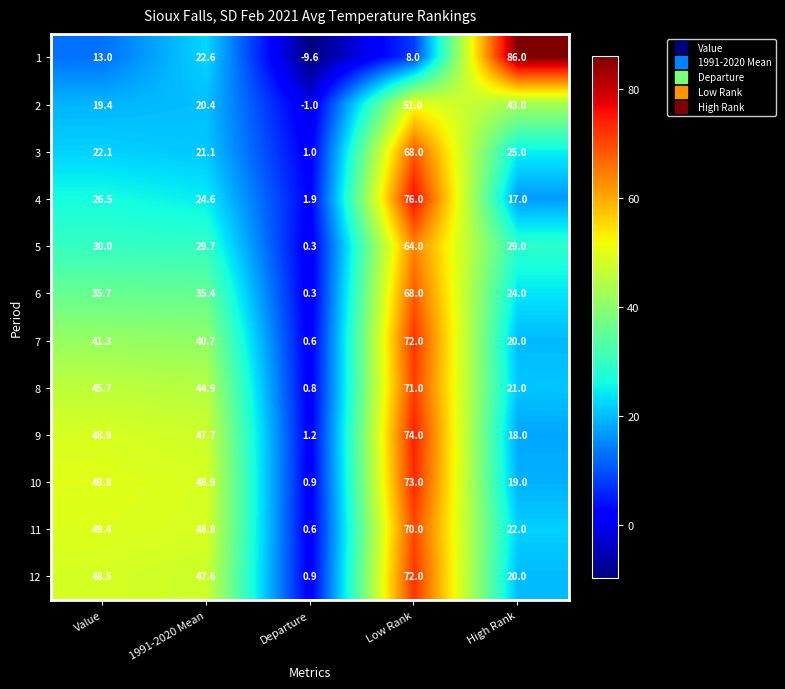

What is the smallest value displayed?

-9.6